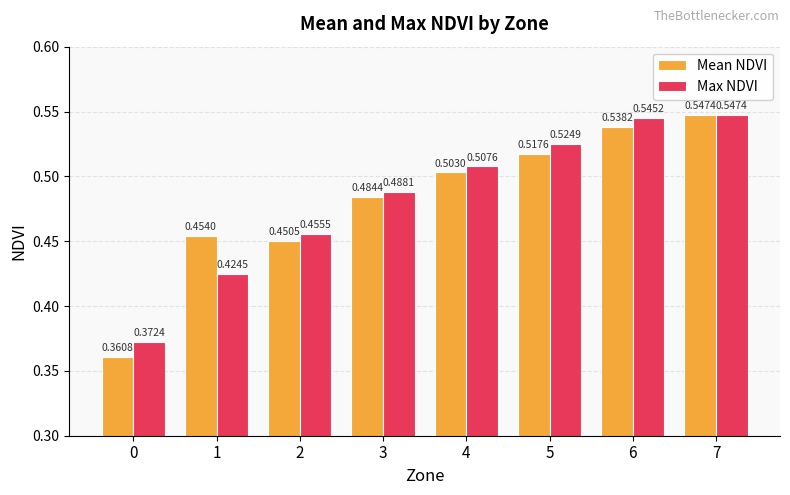

Rank the series at 3 from lowest to highest value.

Mean NDVI, Max NDVI